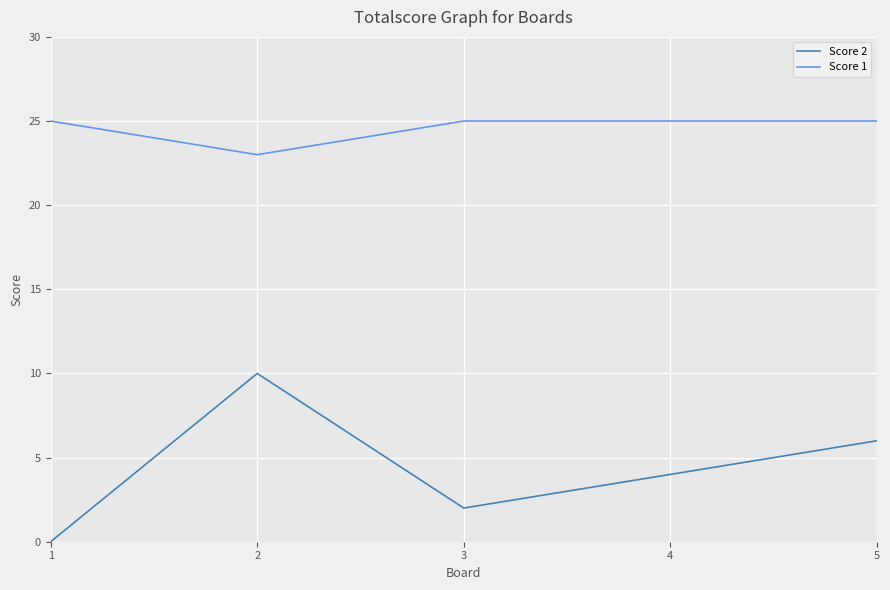

True or false: Score 1 and Score 2 cross at least once.

False